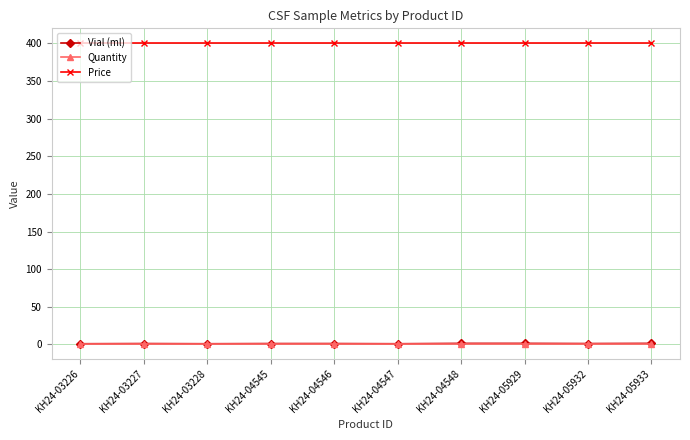

Is this an area chart (filled region under the line)?

No